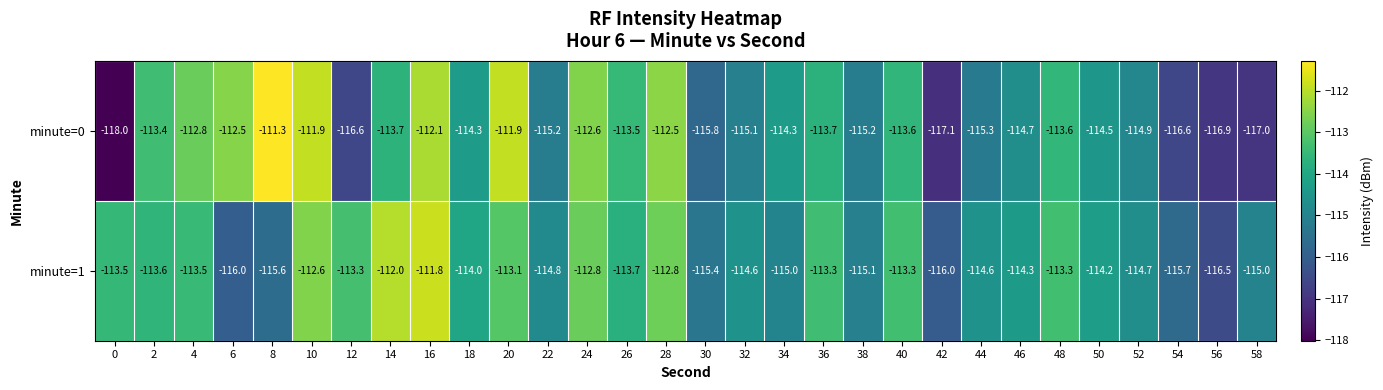

Which series has the largest total across all categories?

minute=1